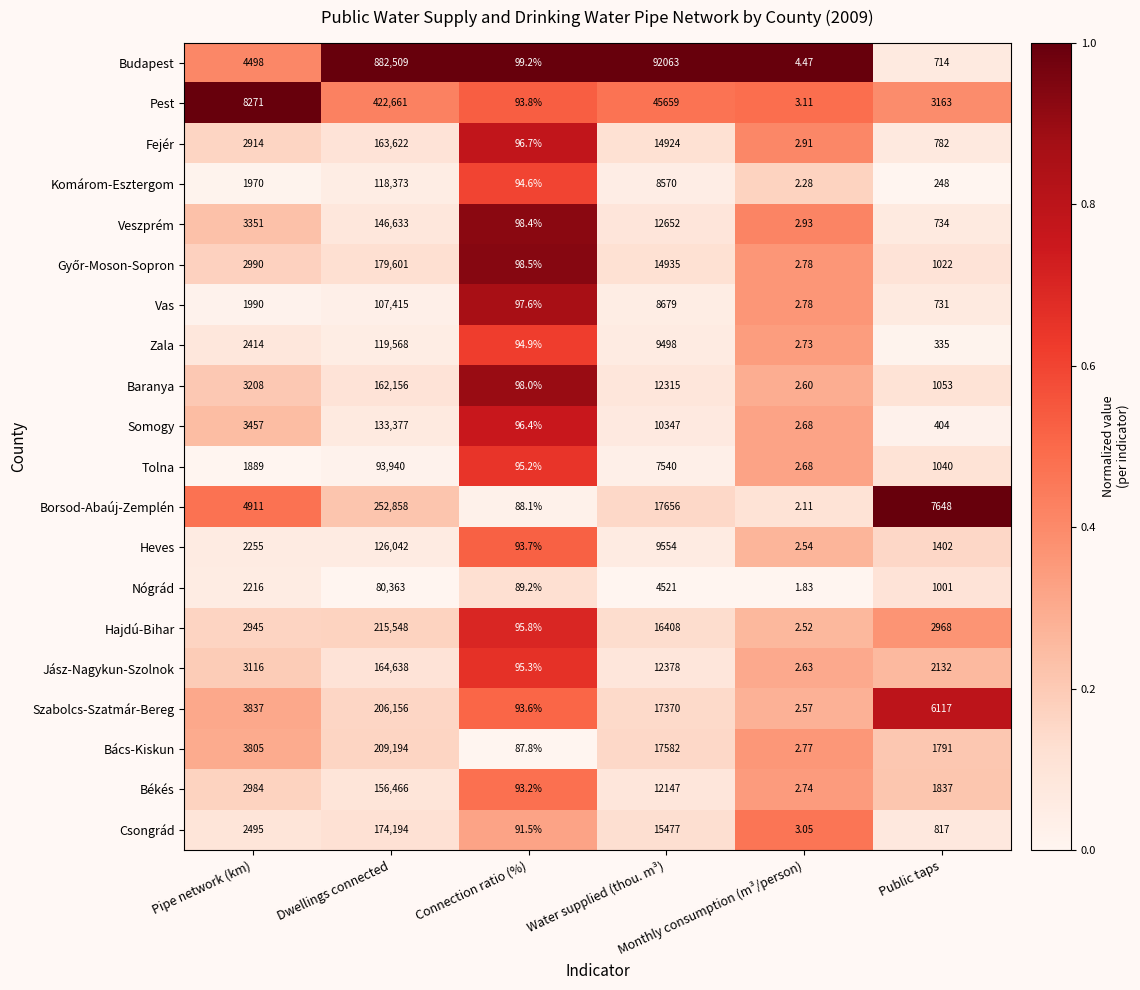

Which series has the largest total across all categories?

Budapest